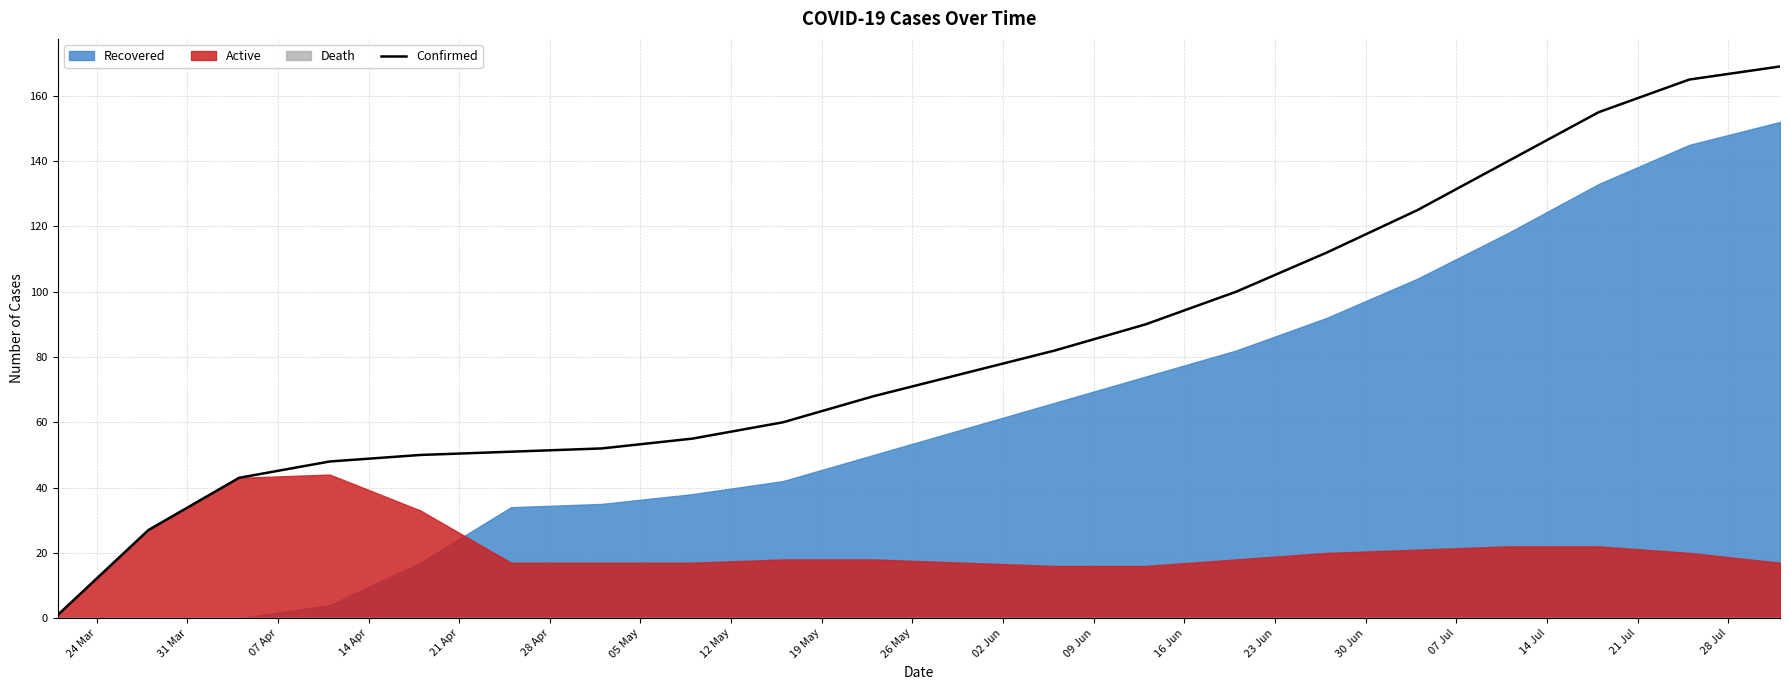

Reading left to right, extract all data points from this chart.

1	27	43	48	50	51	52	55	60	68	75	82	90	100	112	125	140	155	165	169